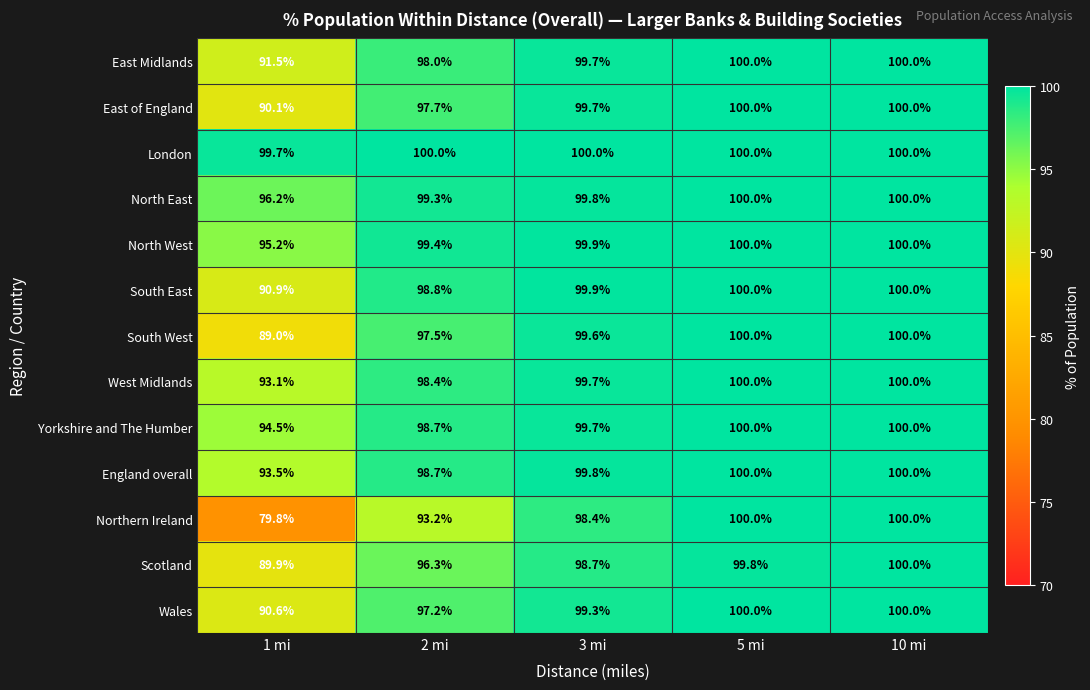

True or false: South West has a value of 172.9 at 3 mi.

False